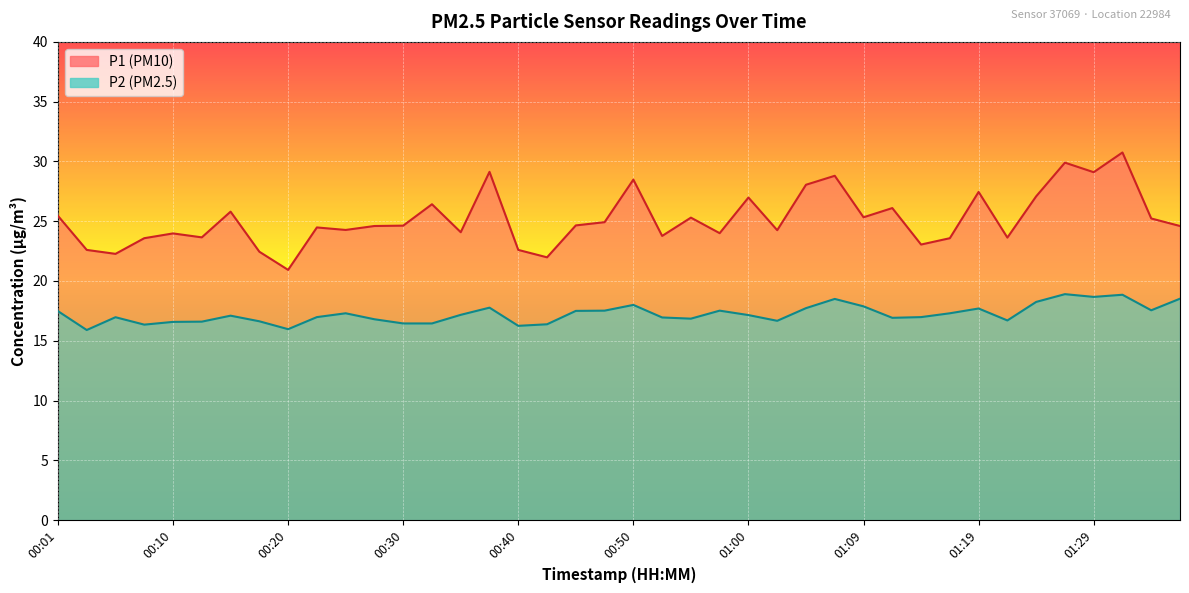

True or false: P1 and P2 intersect in this chart.

False